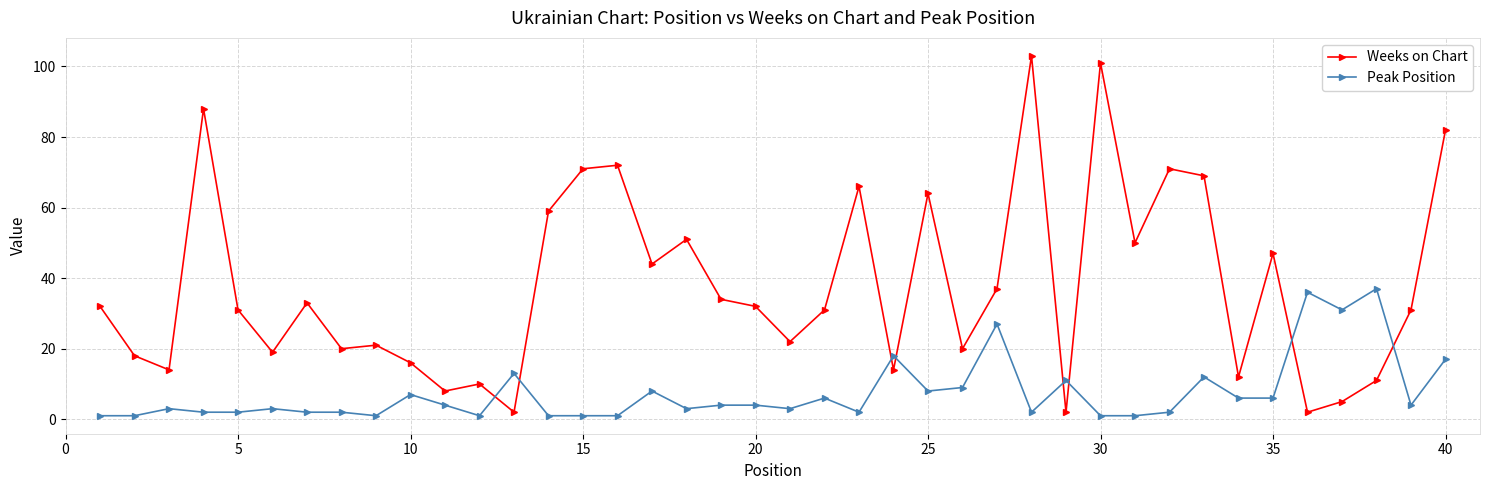

How many interior local peaks does the Weeks on Chart series have?

12